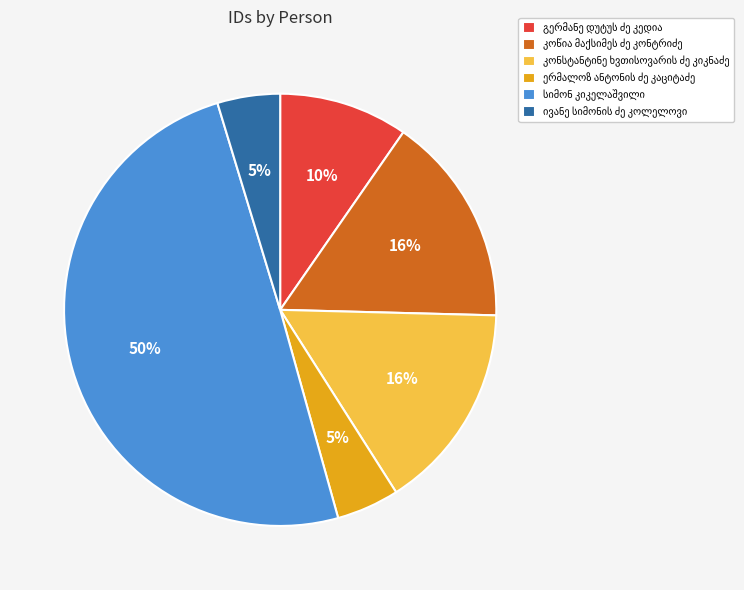

Count the number of slices in the pie.

6